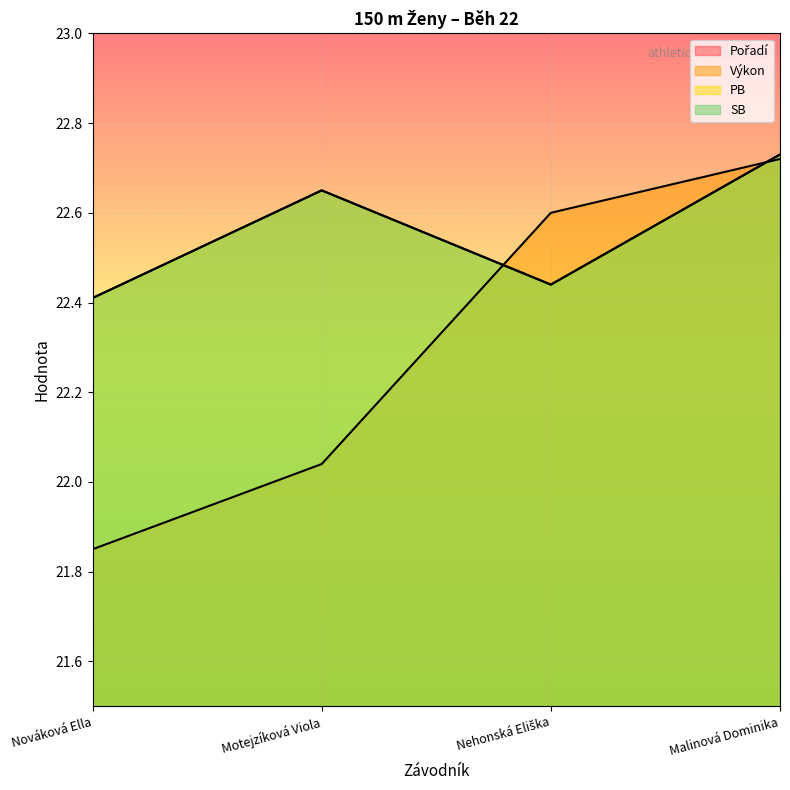

Which series changed the most between Nováková Ella and Malinová Dominika?

Pořadí